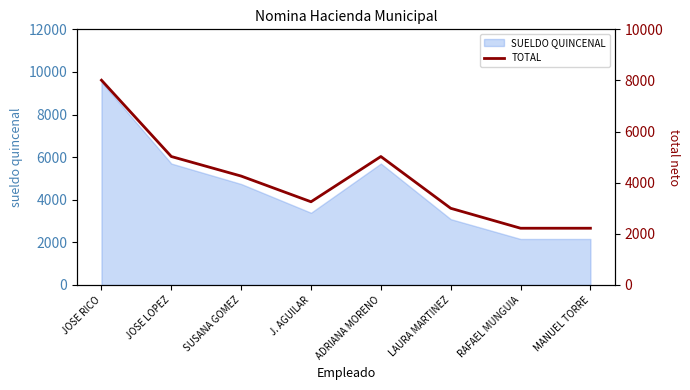

Reading left to right, what are all the values shown in this chart?

8010	5025	4260	3255	5025	3000	2220	2220